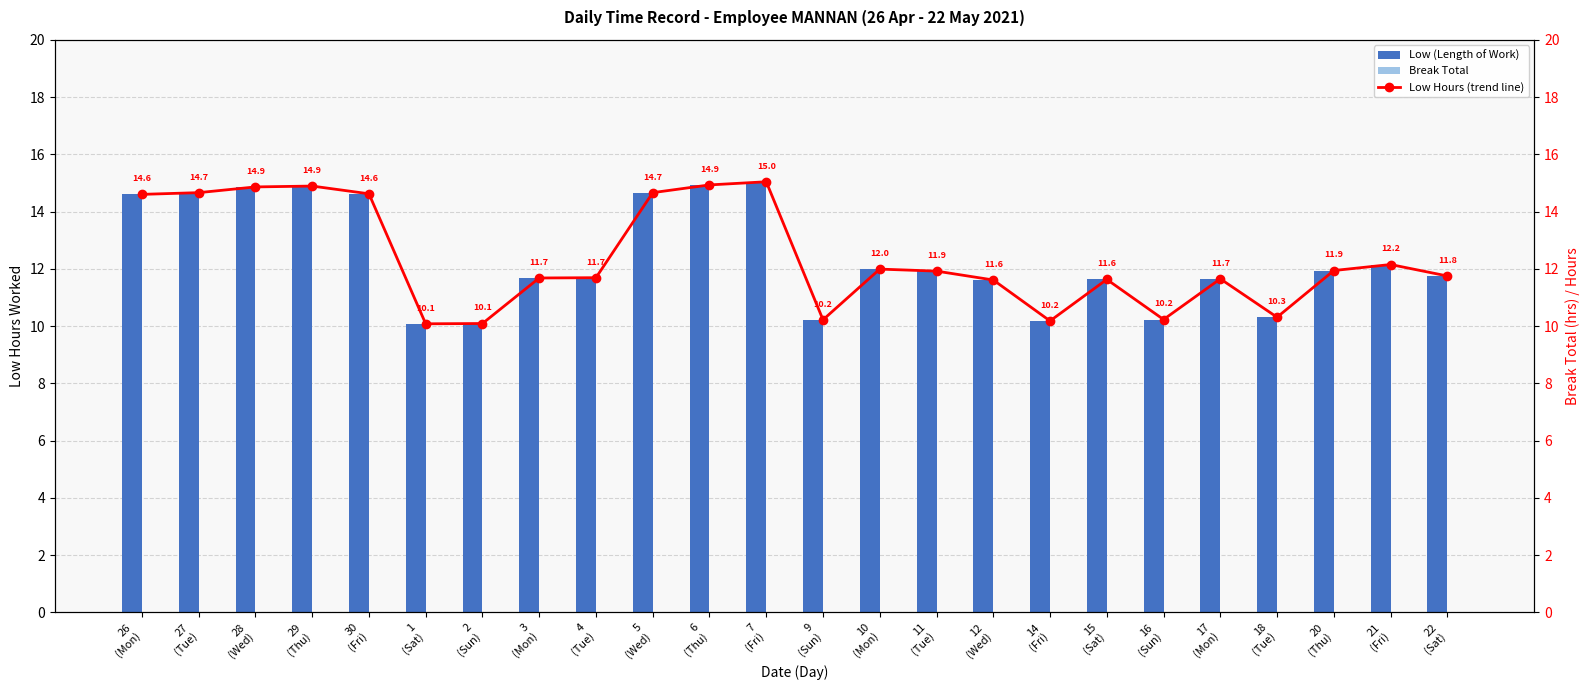

Are the bars horizontal?

No